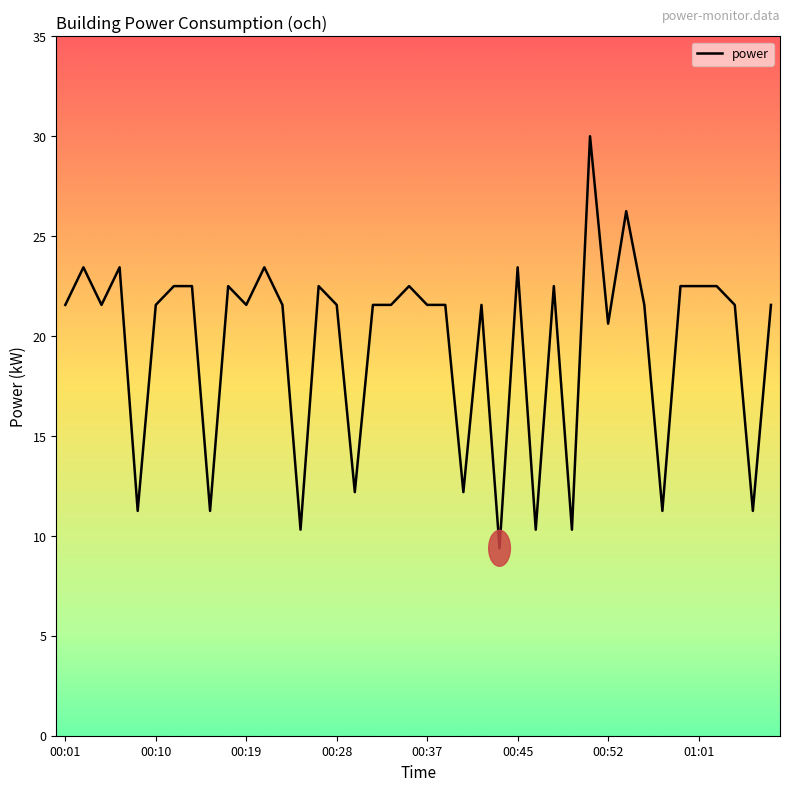

What is the minimum value shown in the chart?

9.4